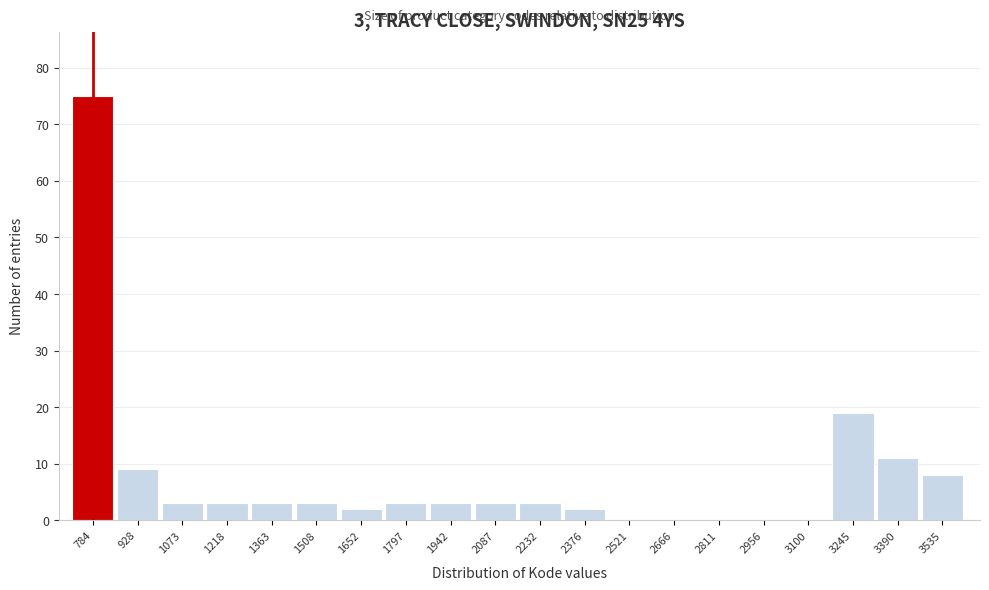

Reading left to right, list all the values displayed in this chart.

784=75	928=9	1073=3	1218=3	1363=3	1508=3	1652=2	1797=3	1942=3	2087=3	2232=3	2376=2	2521=0	2666=0	2811=0	2956=0	3100=0	3245=19	3390=11	3535=8